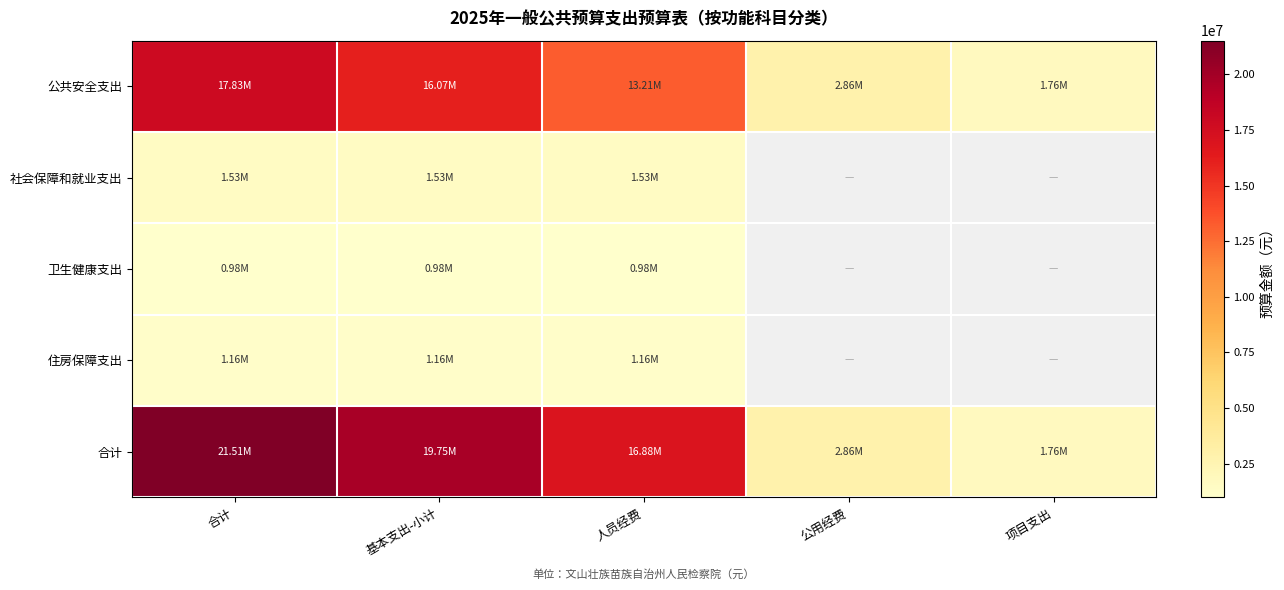

Is it true that 公共安全支出 equals 13207593.8 at 人员经费?

True